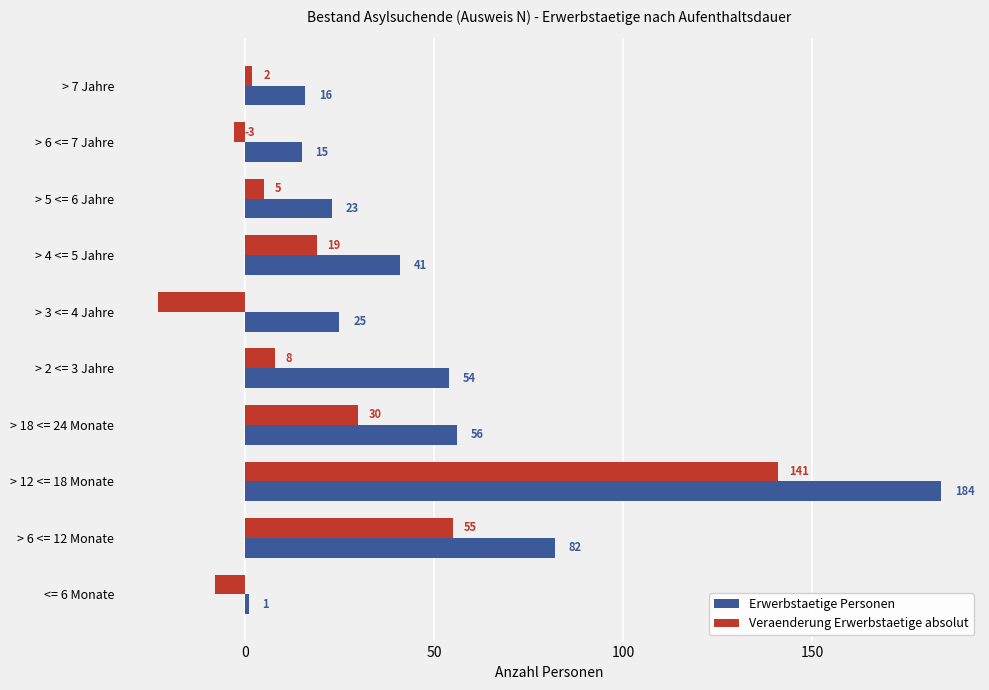

True or false: Erwerbstaetige Personen has a value of 303 at > 12 <= 18 Monate.

False